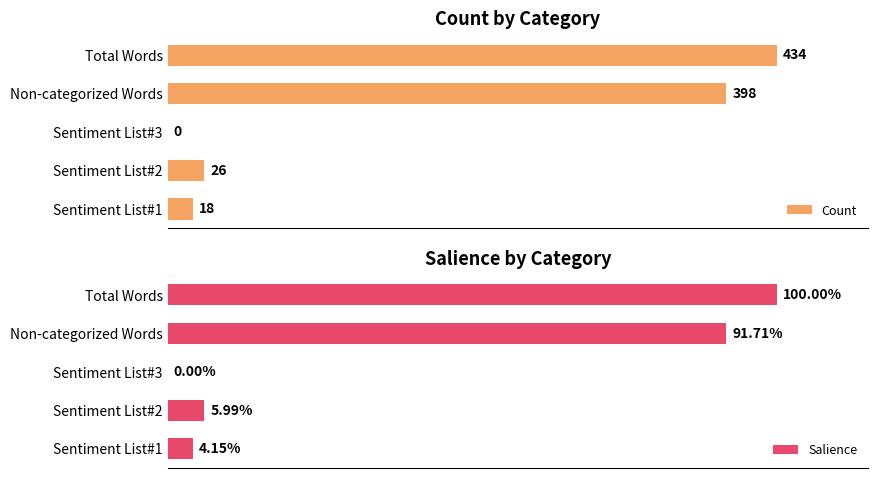

What is the sum of all Salience values?

2.0